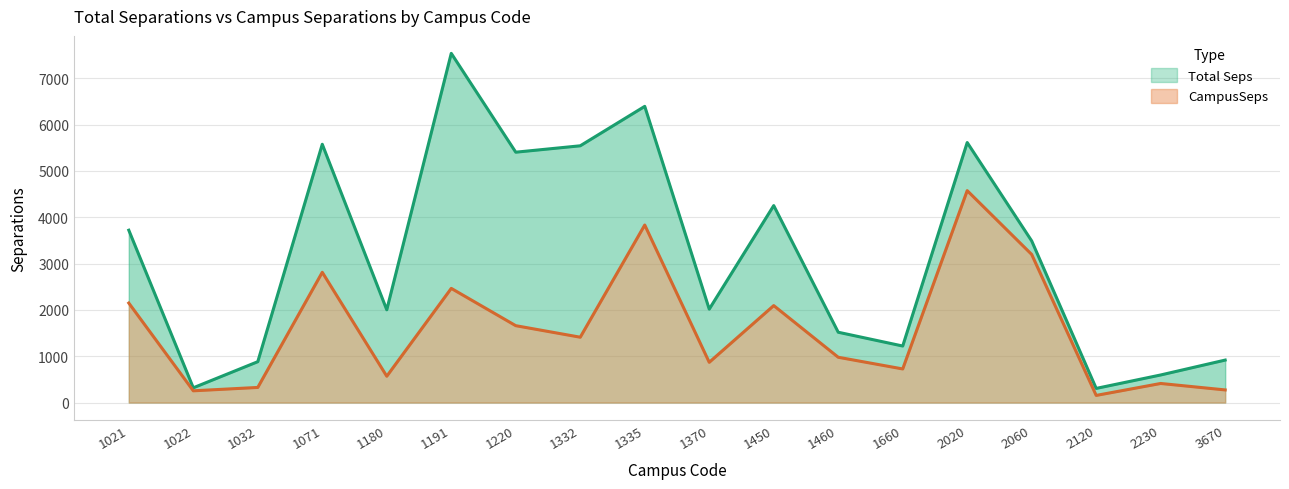

Reading left to right, list all the values displayed in this chart.

Total Seps: 1021=3719.7	1022=318.6	1032=882.1	1071=5574.3	1180=2002.0	1191=7536.8	1220=5403.6	1332=5541.6	1335=6392.9	1370=2016.4	1450=4251.1	1460=1517.8	1660=1220.1	2020=5611.9	2060=3488.1	2120=305.4	2230=595.4	3670=916.9
CampusSeps: 1021=2147.8	1022=253.7	1032=326.3	1071=2811.6	1180=568.4	1191=2464.3	1220=1659.2	1332=1410.5	1335=3831.8	1370=868.8	1450=2092.9	1460=977.8	1660=725.5	2020=4573.9	2060=3196.2	2120=154.2	2230=412.0	3670=272.7